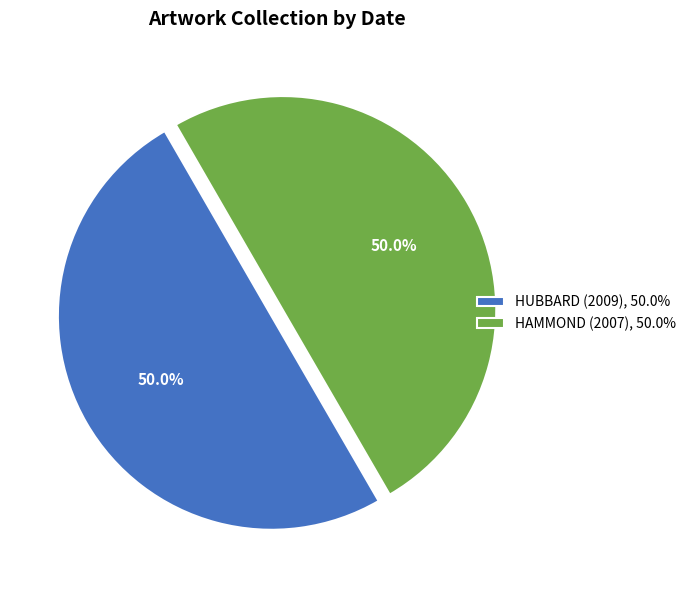

To the nearest percent, what is the average slice percentage?

50%